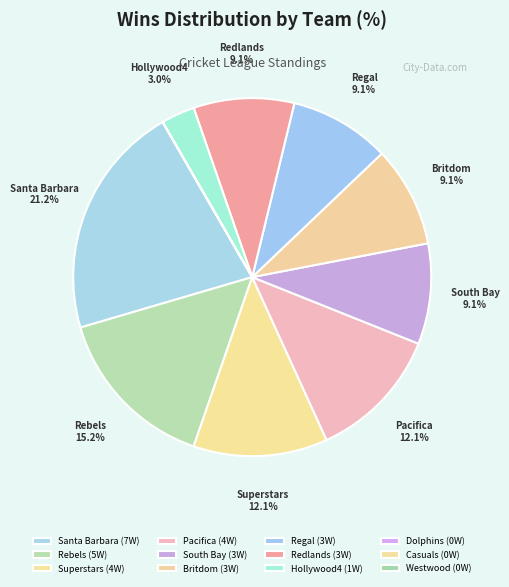

What is the smallest slice in the pie chart?

Dolphins